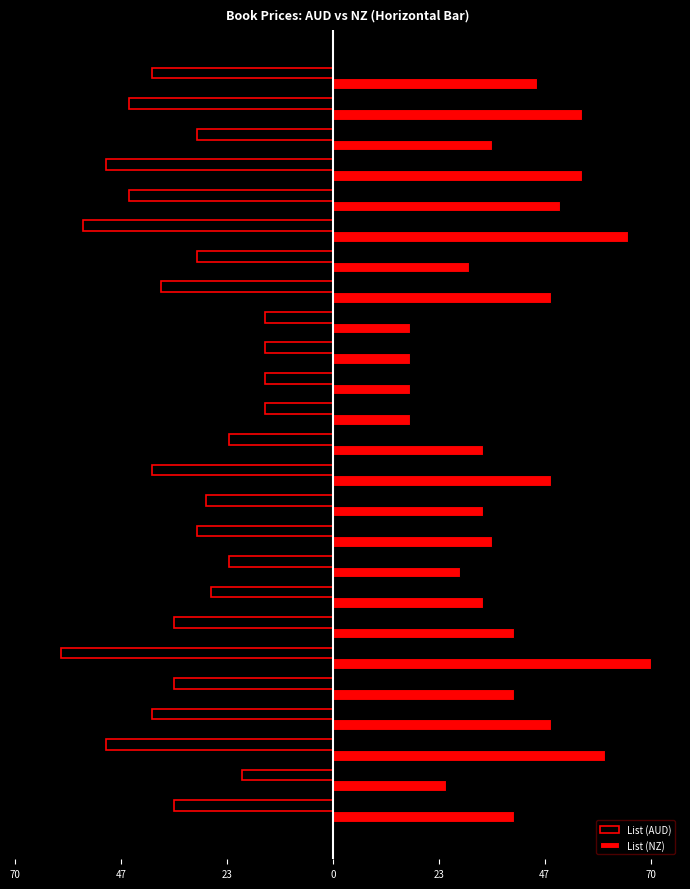

What is the value of the List (AUD) bar at the 1st from the left?

-35.0